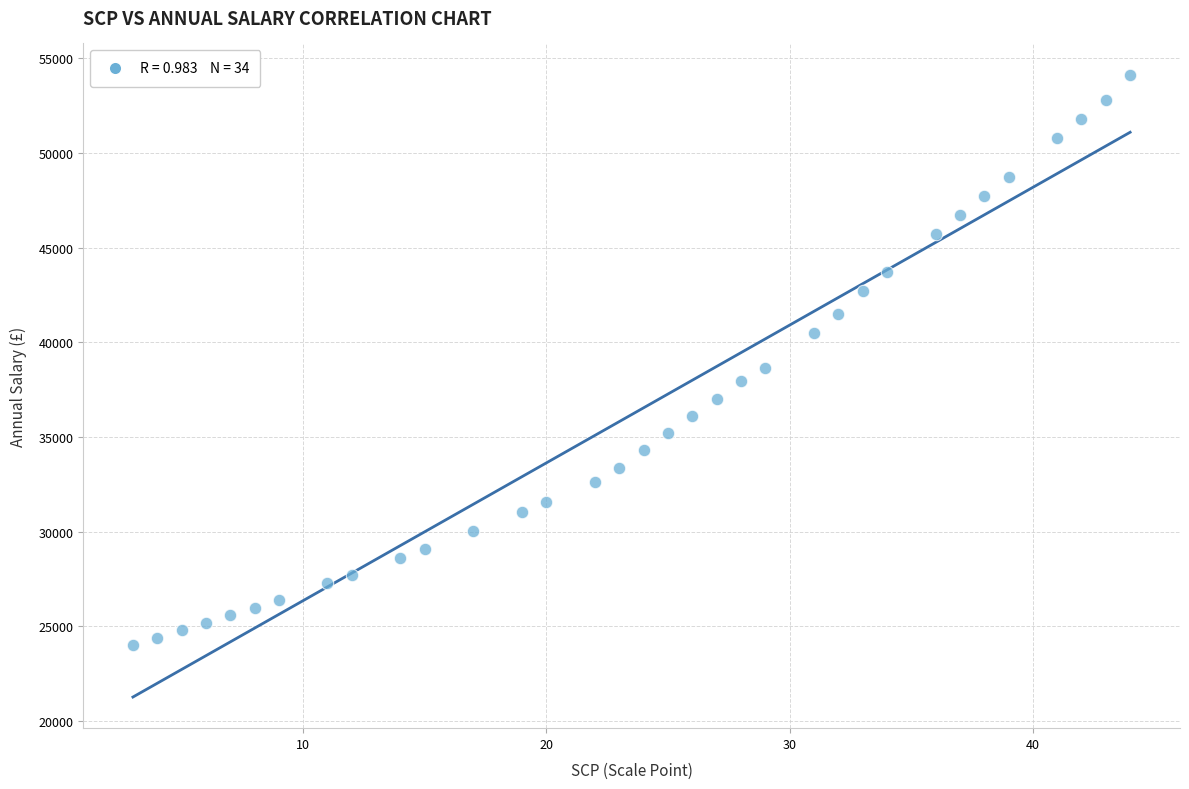

What Y value in the scatter plot is closest to 39086?

38626